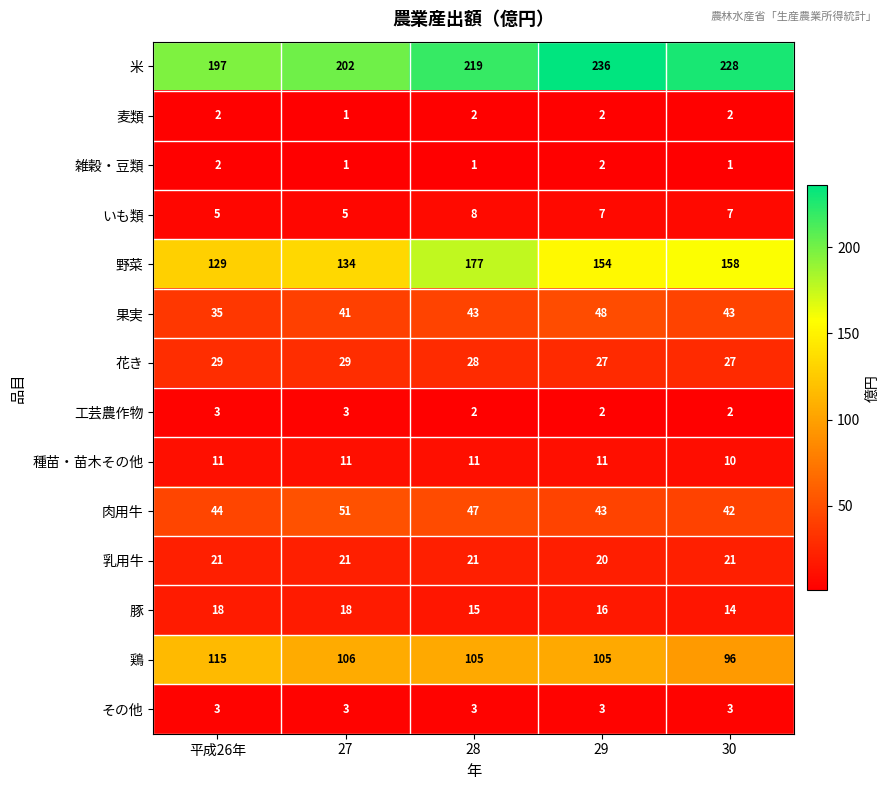

What is the approximate value of 豚 at 平成26年?

18